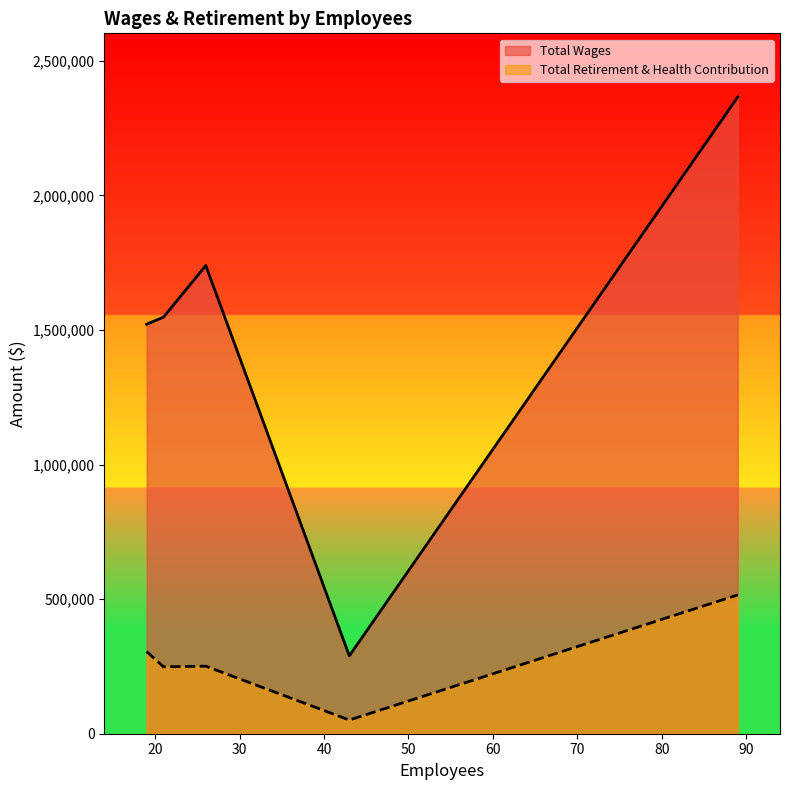

True or false: Total Retirement & Health Contribution and Total Wages cross at least once.

False